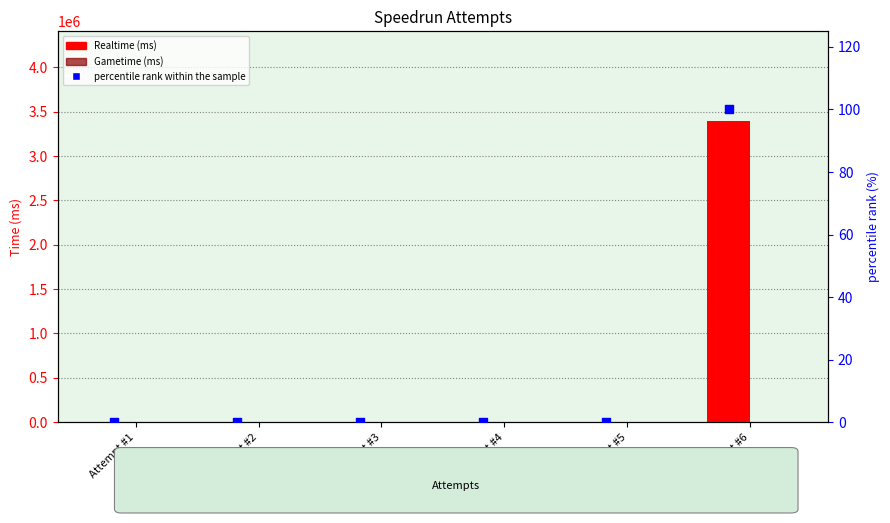

At how many categories does at least one series exceed 1994426?

1